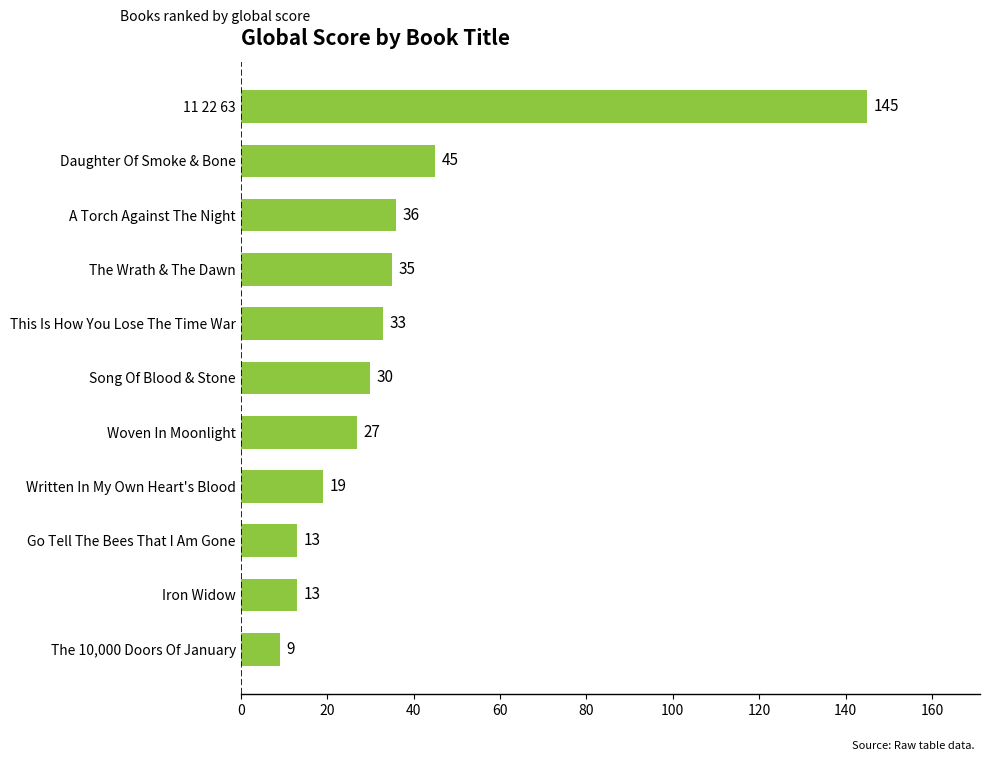

Is it true that the value at A Torch Against The Night is 62?

False